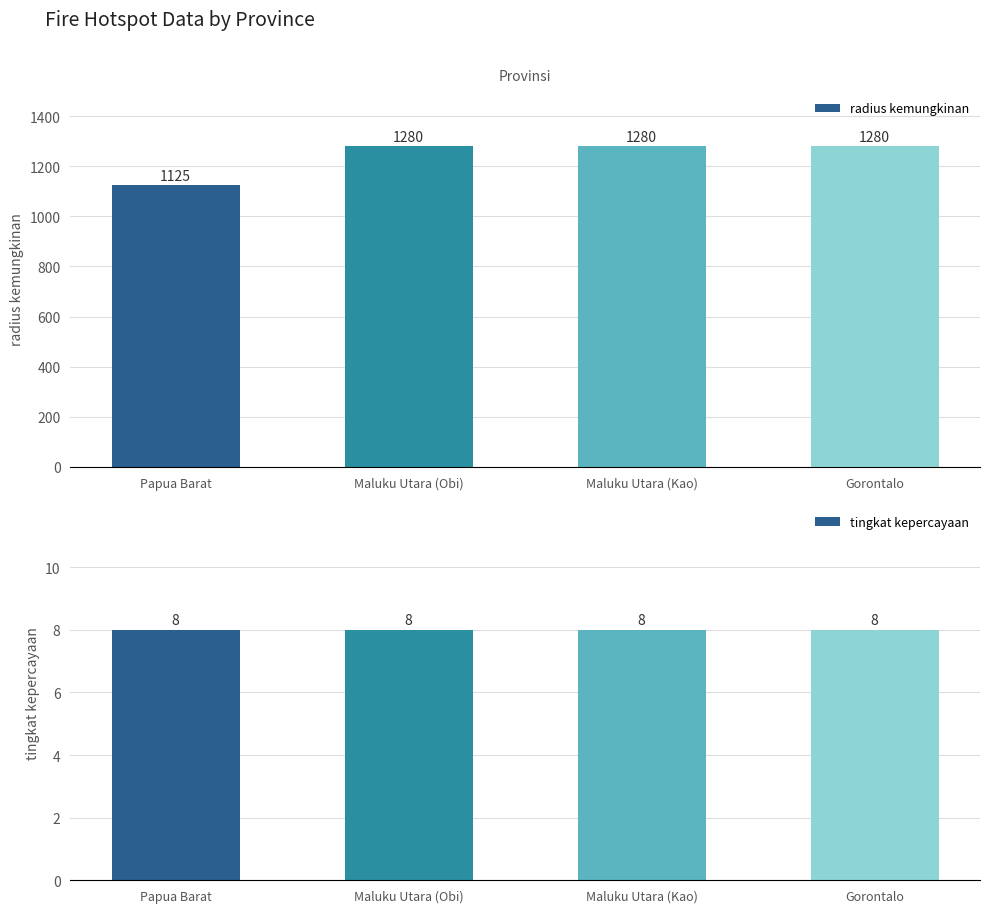

How many bars are there in each group?

2